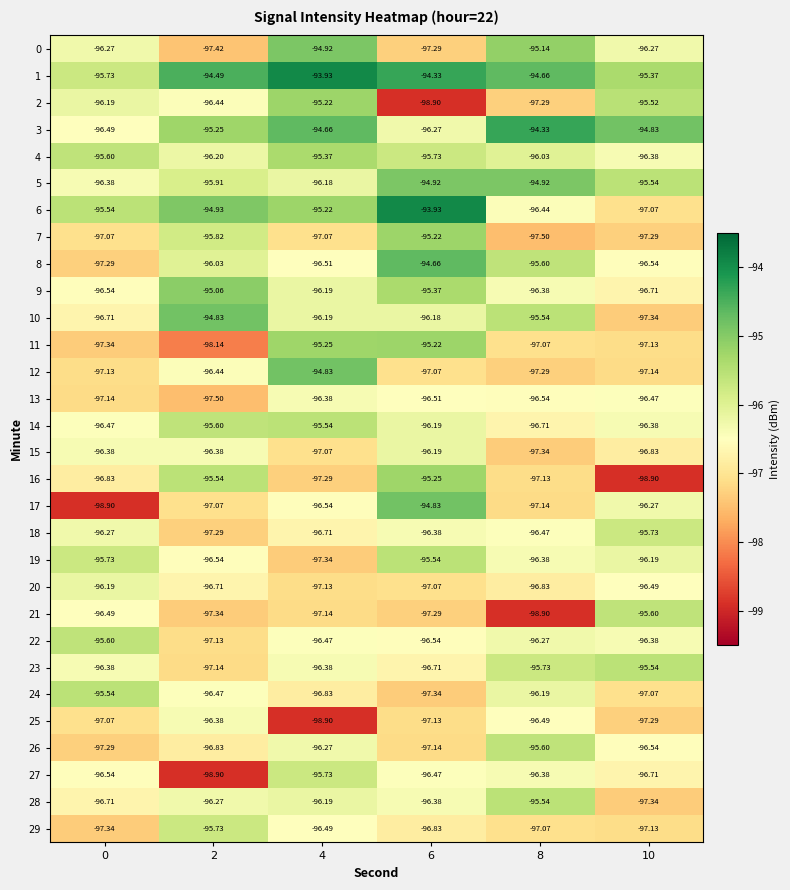

Is the value of 29 at 8 greater than the value of 10 at 10?

Yes